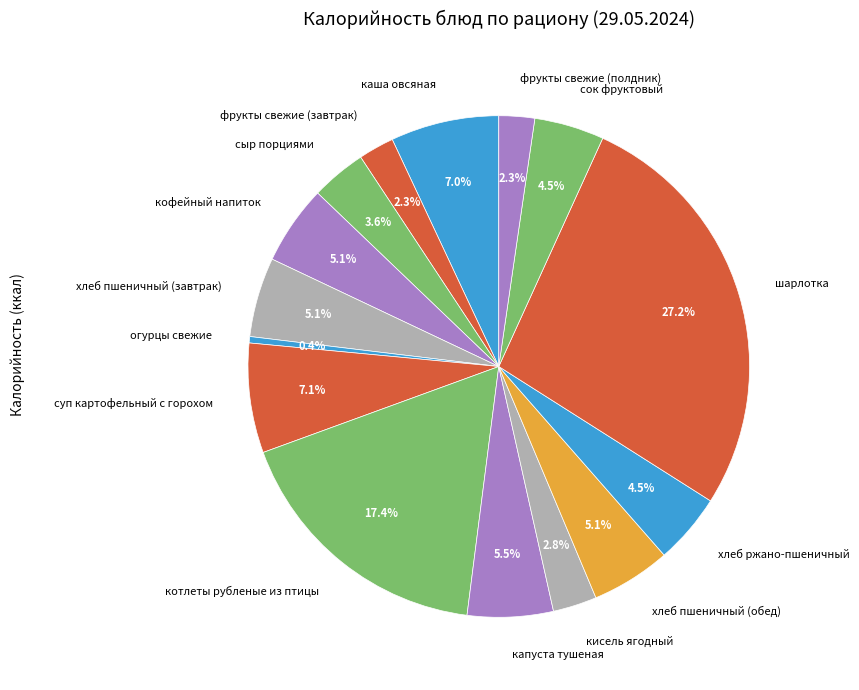

Combined, do хлеб пшеничный (завтрак) and хлеб пшеничный (обед) account for over 50%?

No